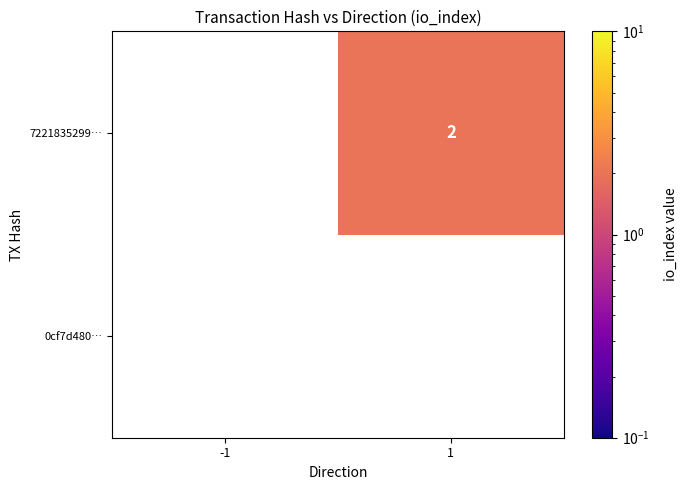

The value of 7221835299… at 1 is 0.6. True or false?

False